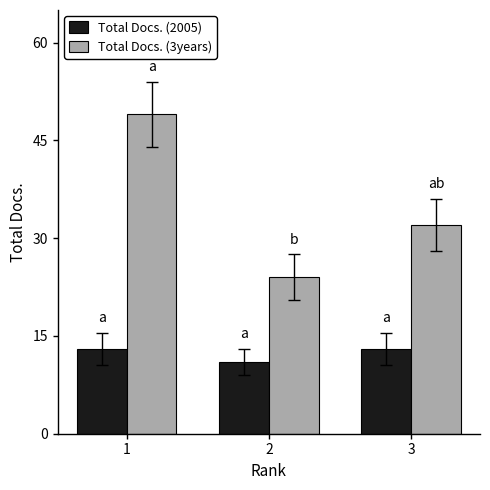

Rank the series at 3 from lowest to highest value.

Total Docs. (2005), Total Docs. (3years)